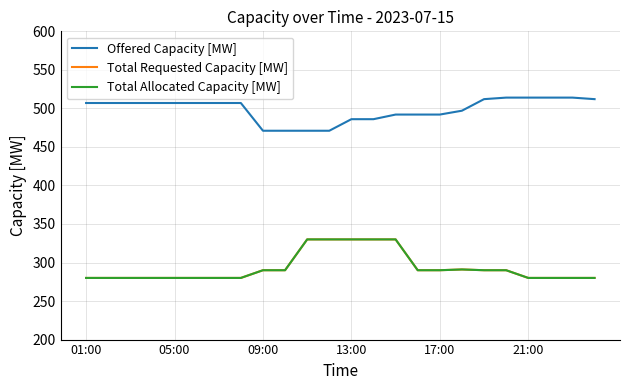

At how many categories does at least one series exceed 332?

24